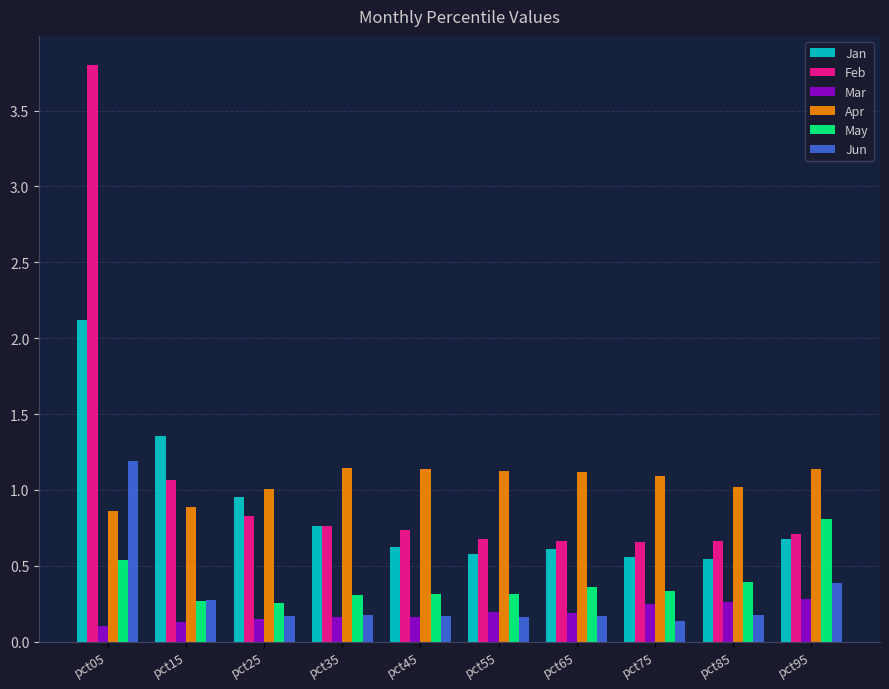

Are the bars grouped side by side (vs. stacked)?

Yes